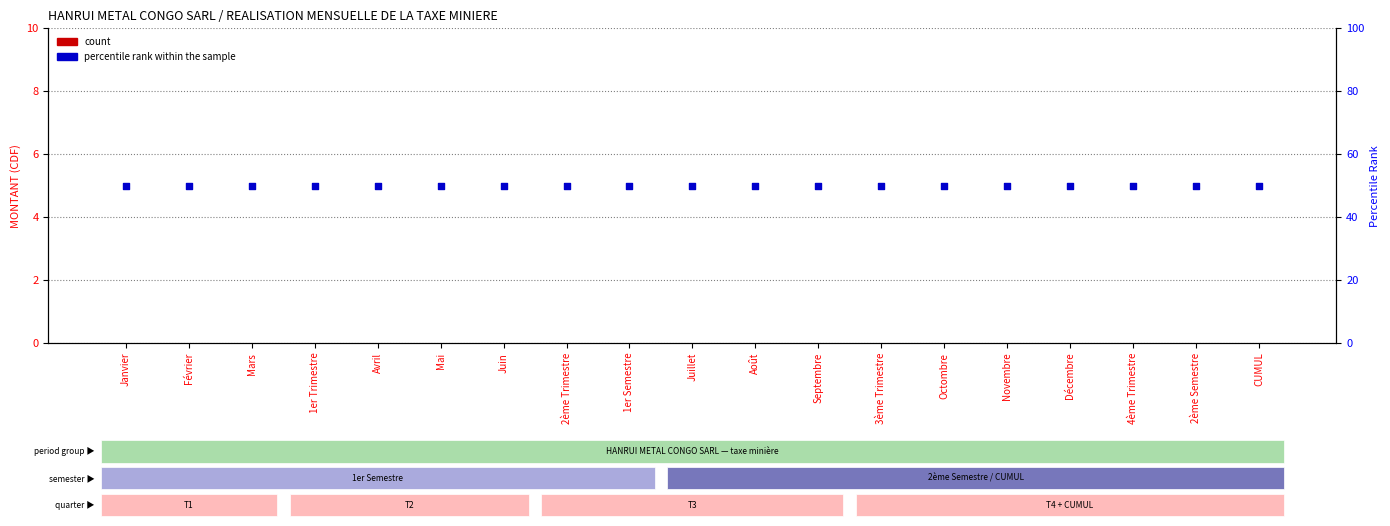

Is the value of percentile rank within the sample at 2ème Semestre greater than the value of count at Février?

Yes